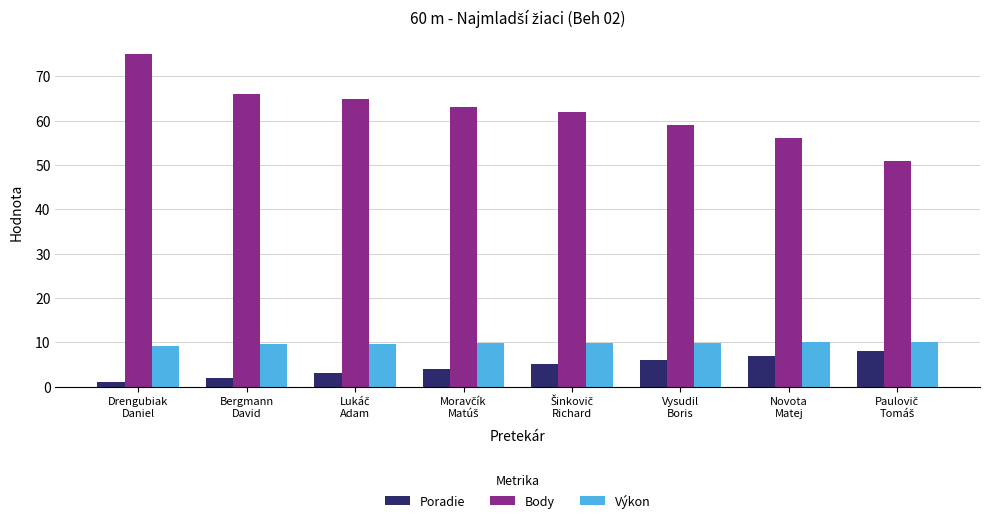

Which series has the largest range (max minus min)?

Body